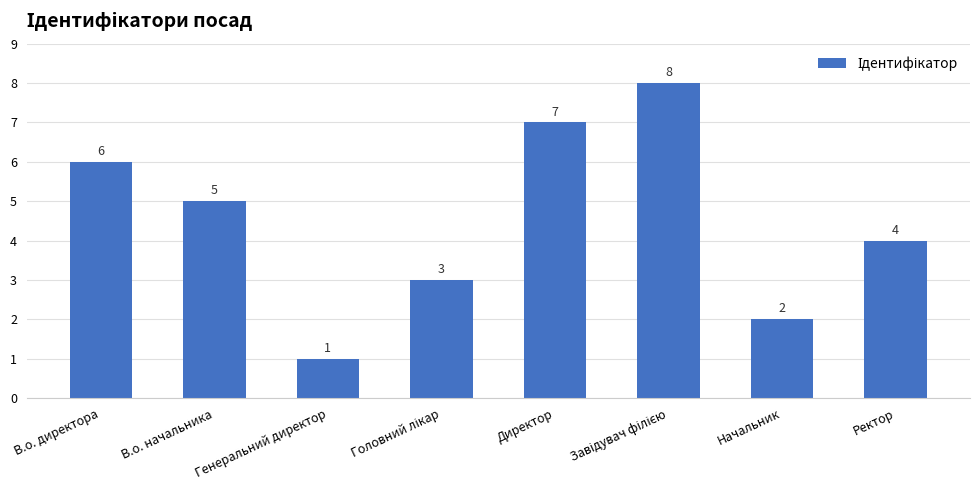

What position from the right is Начальник?

2